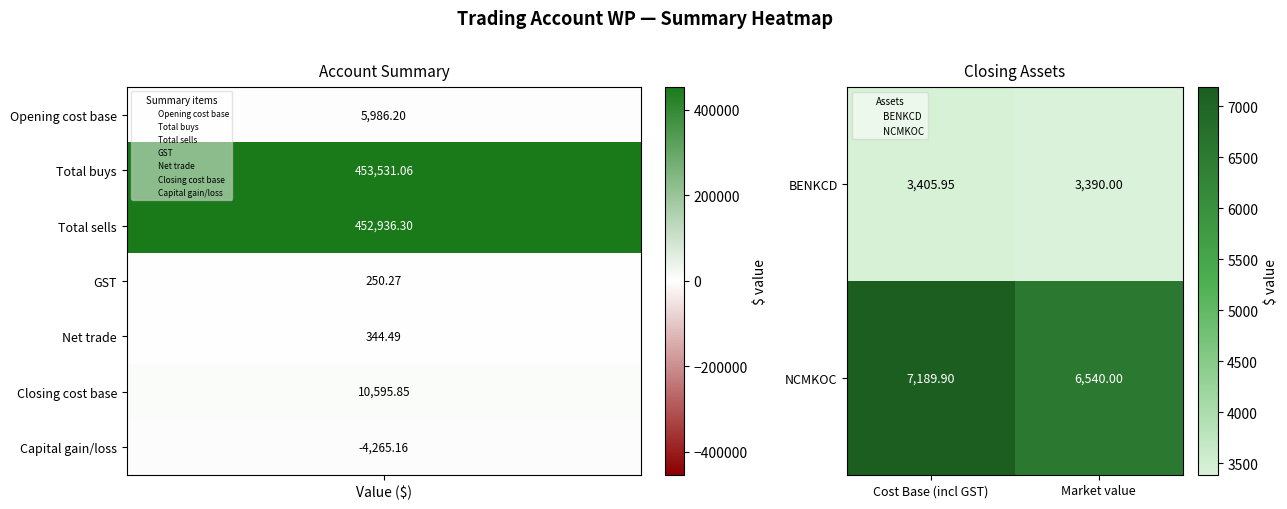

Where does the BENKCD series first go above 3405?

Cost Base (incl GST)